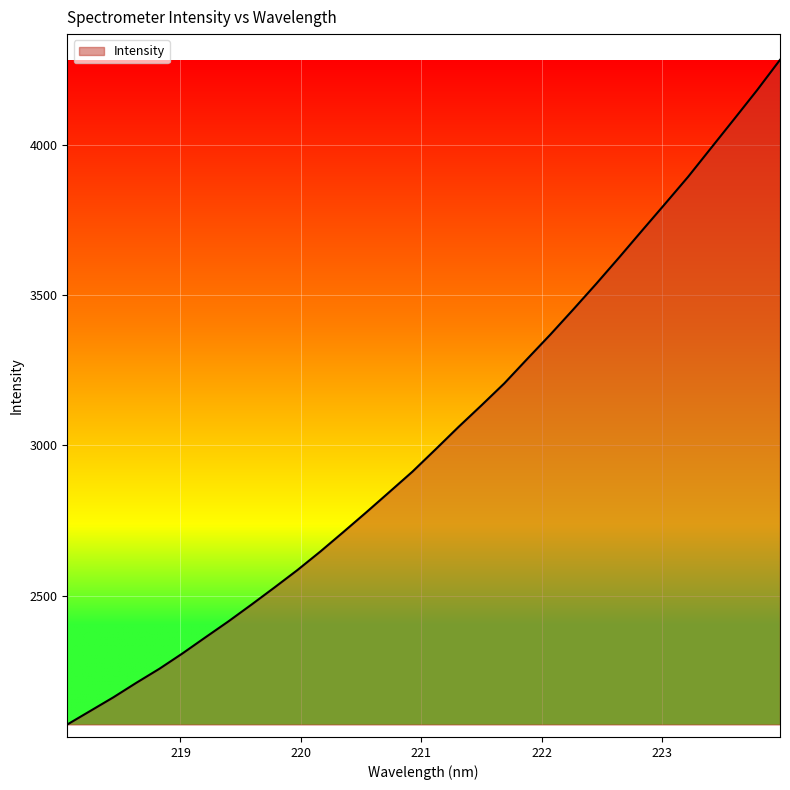

What is the difference between the maximum and minimum values?

2209.5